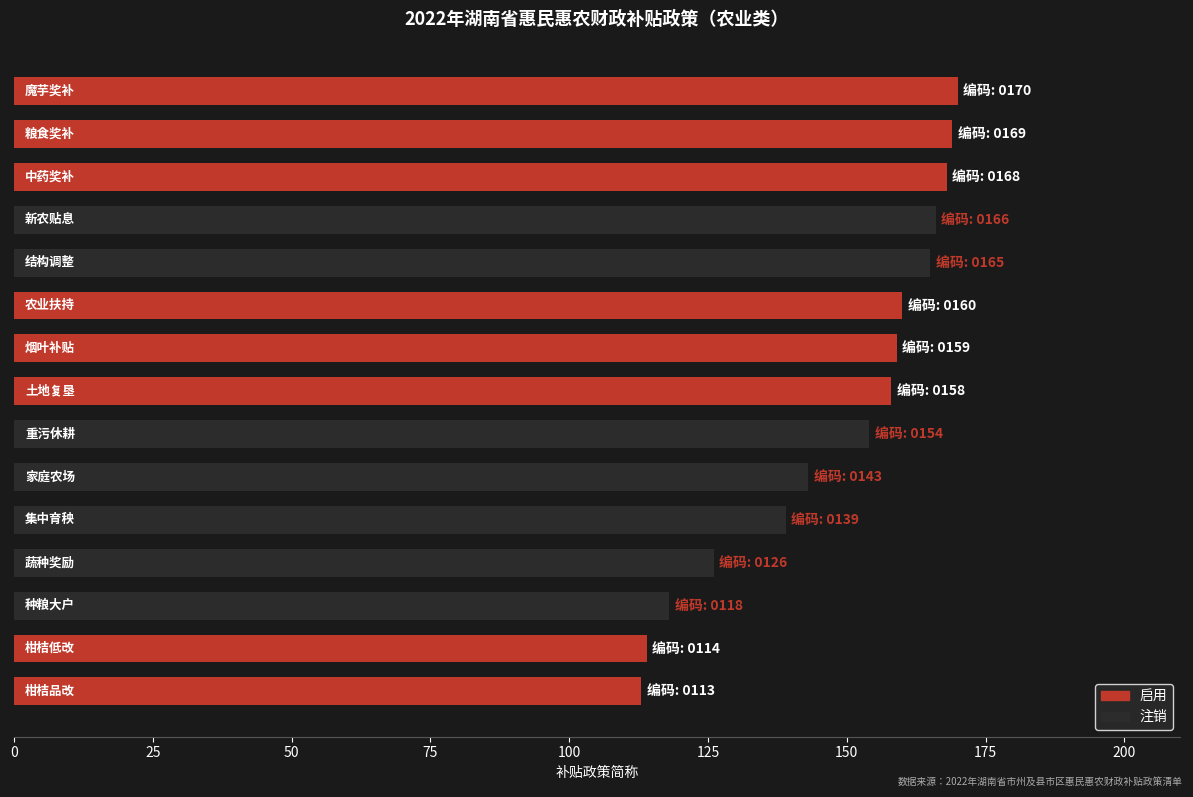

What is the maximum value shown in the chart?

170